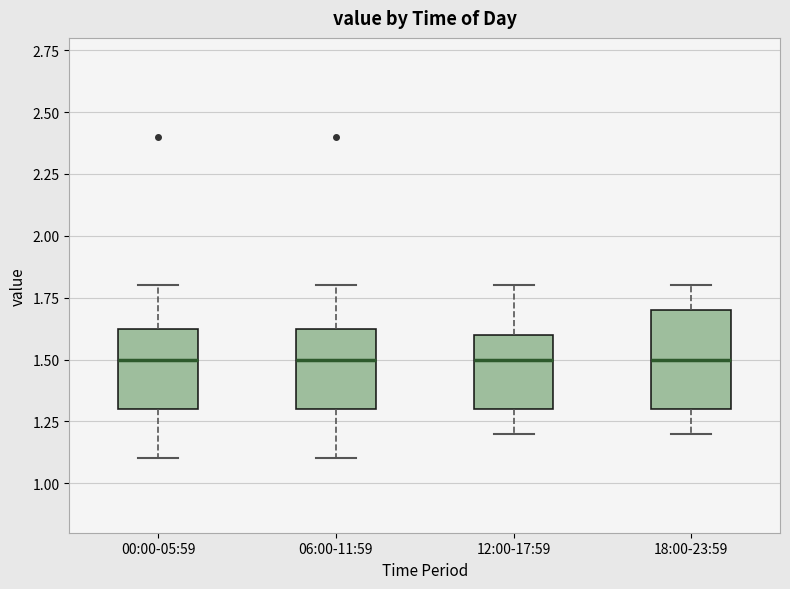

Reading left to right, transcribe this box plot: for each box, give where its median line is, the range the box spans, and where its two whiskers end, as read against the y-axis. The values are not printed on the chart, so give them approximately, as read against the axis.

00:00-05:59: median 1.50, box 1.30 to 1.65, whiskers 1.10 to 1.80
06:00-11:59: median 1.50, box 1.30 to 1.65, whiskers 1.10 to 1.80
12:00-17:59: median 1.50, box 1.30 to 1.60, whiskers 1.20 to 1.80
18:00-23:59: median 1.50, box 1.30 to 1.70, whiskers 1.20 to 1.80